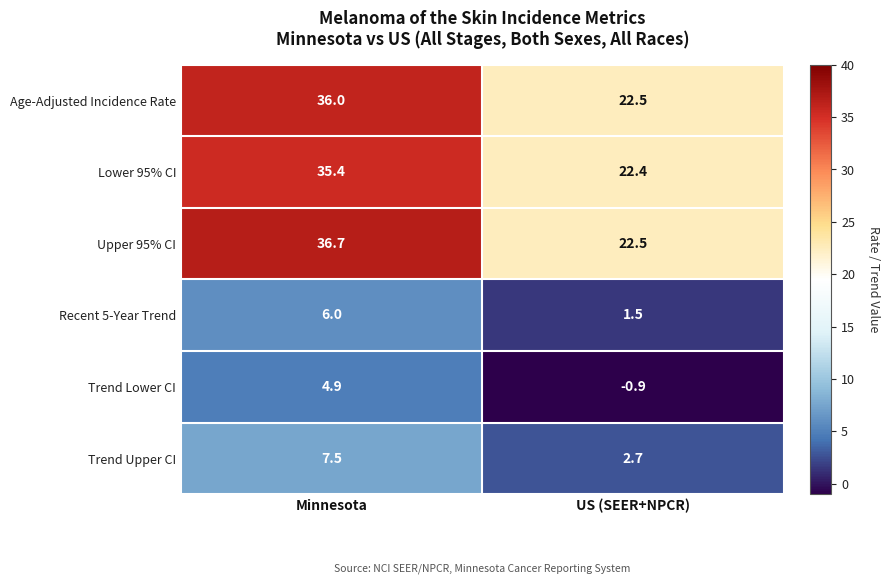

Rank the categories by Trend Upper CI value from highest to lowest.

Minnesota, US (SEER+NPCR)